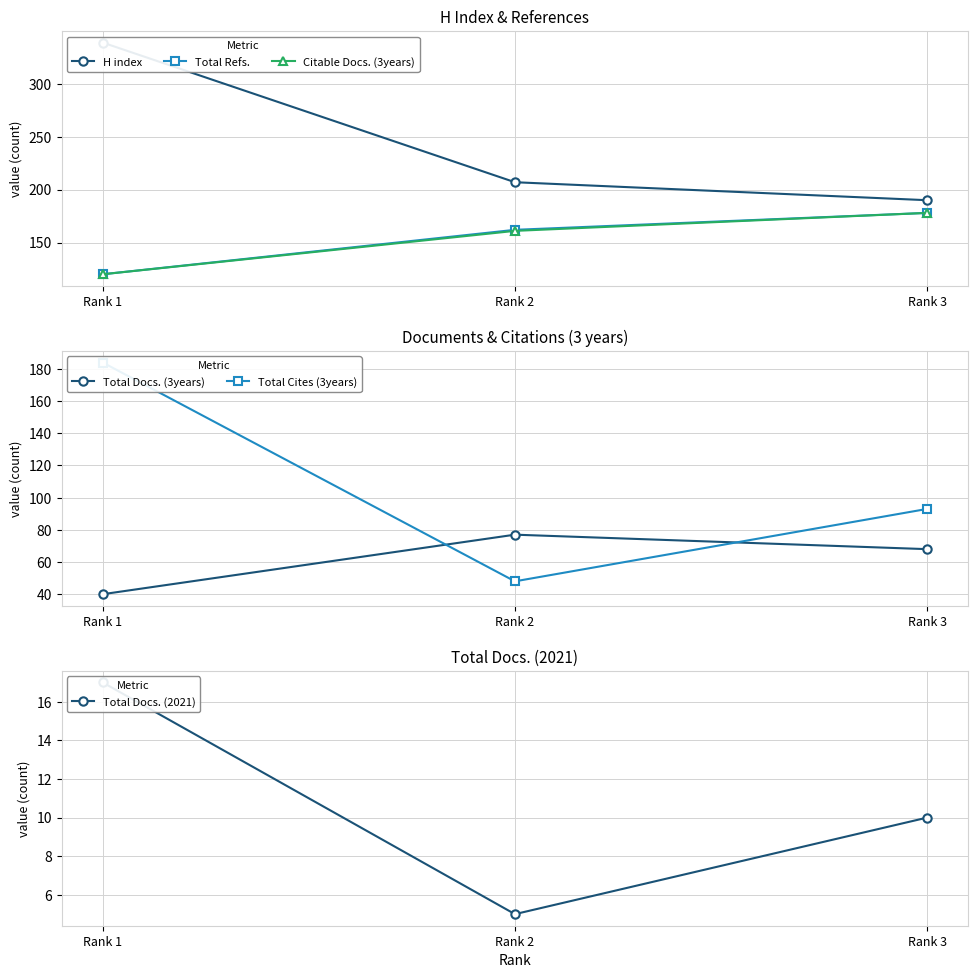

Which series has the largest total across all categories?

H index